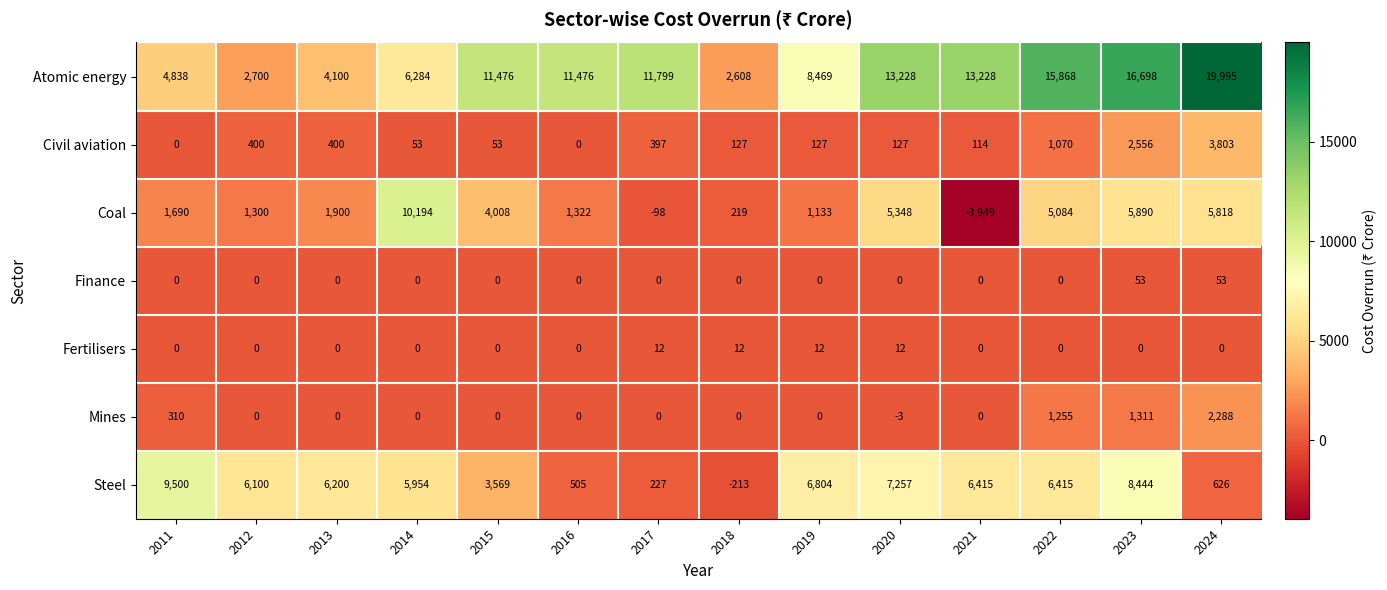

The Fertilisers series shows -7 at 2016. True or false?

False